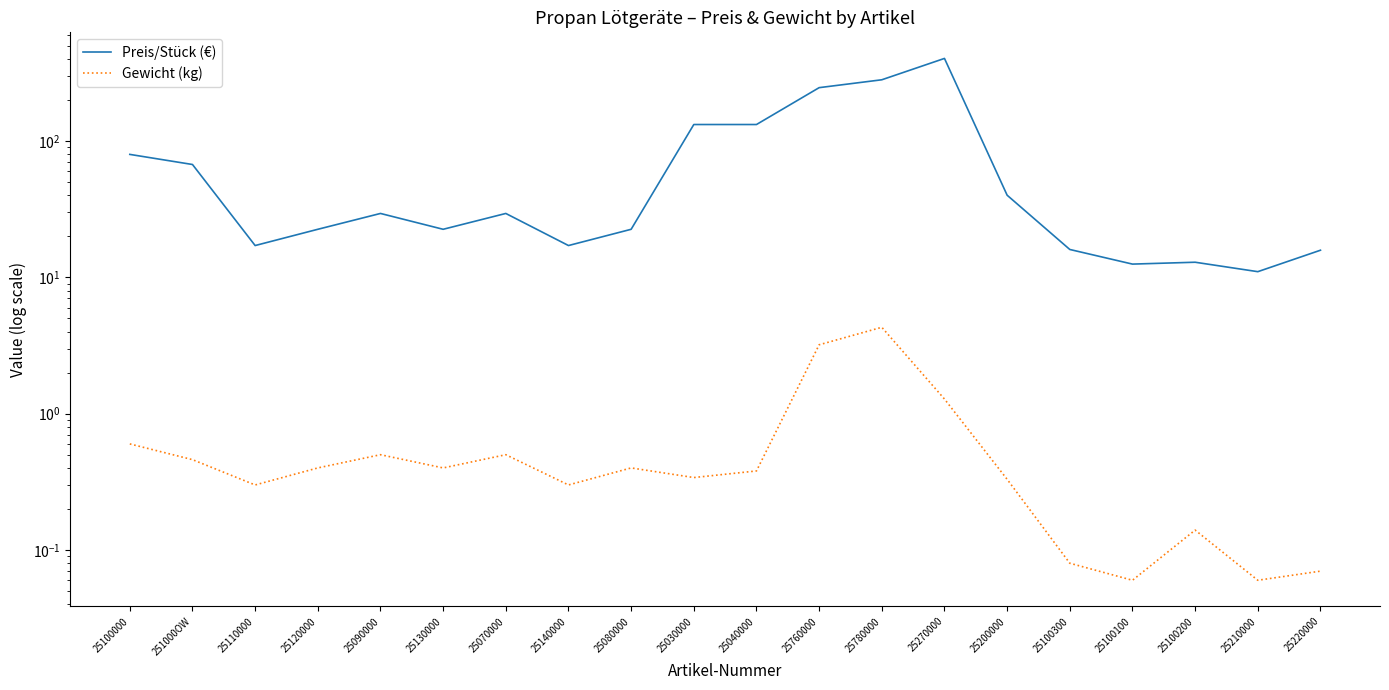

How many interior local peaks does the Preis/Stück (€) series have?

4